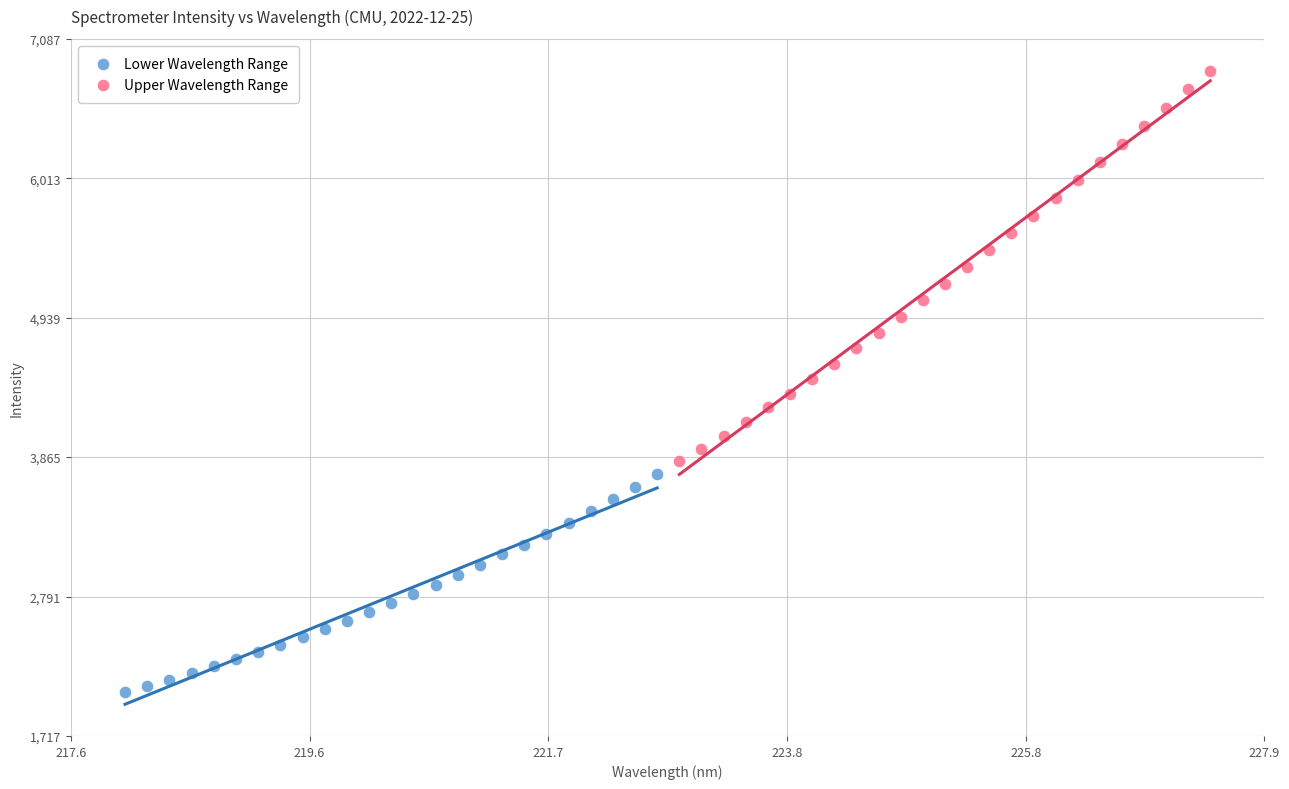

Which series contains the highest Y value?

Upper Wavelength Range